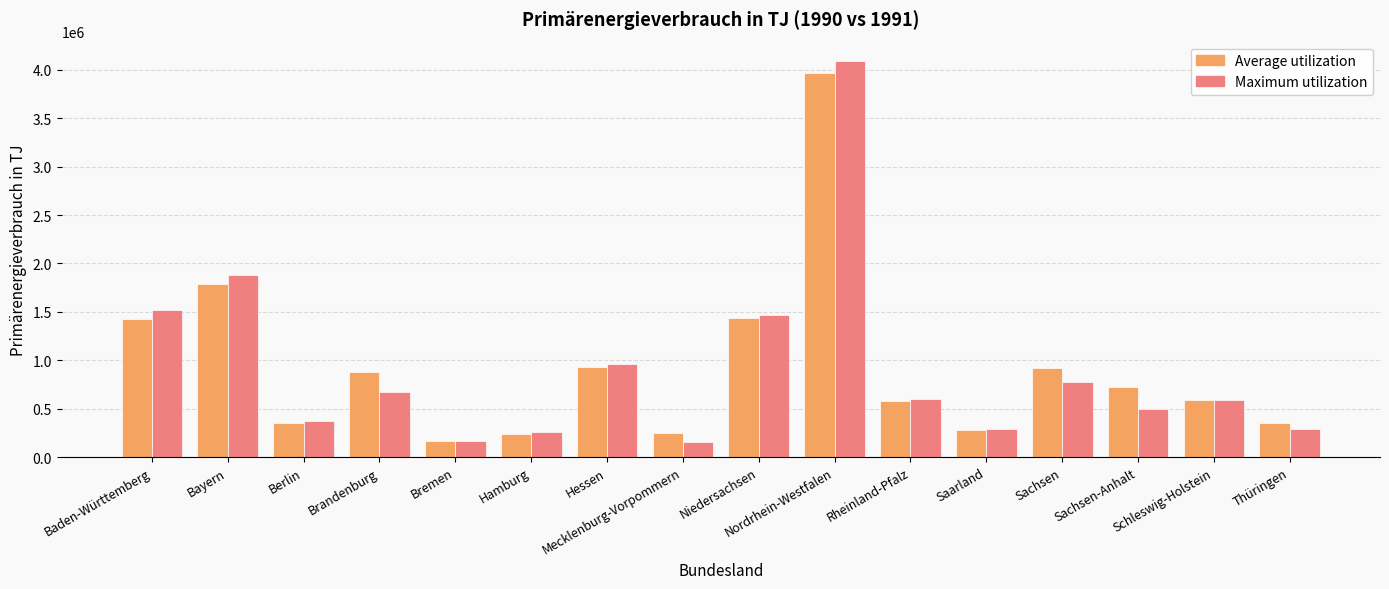

Which series has the widest spread of values?

Maximum utilization